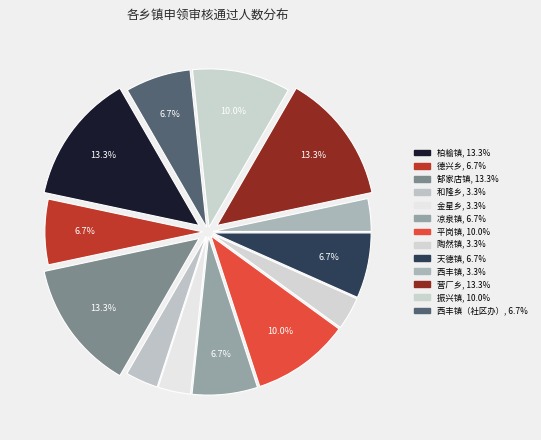

How many segments does this pie chart have?

13